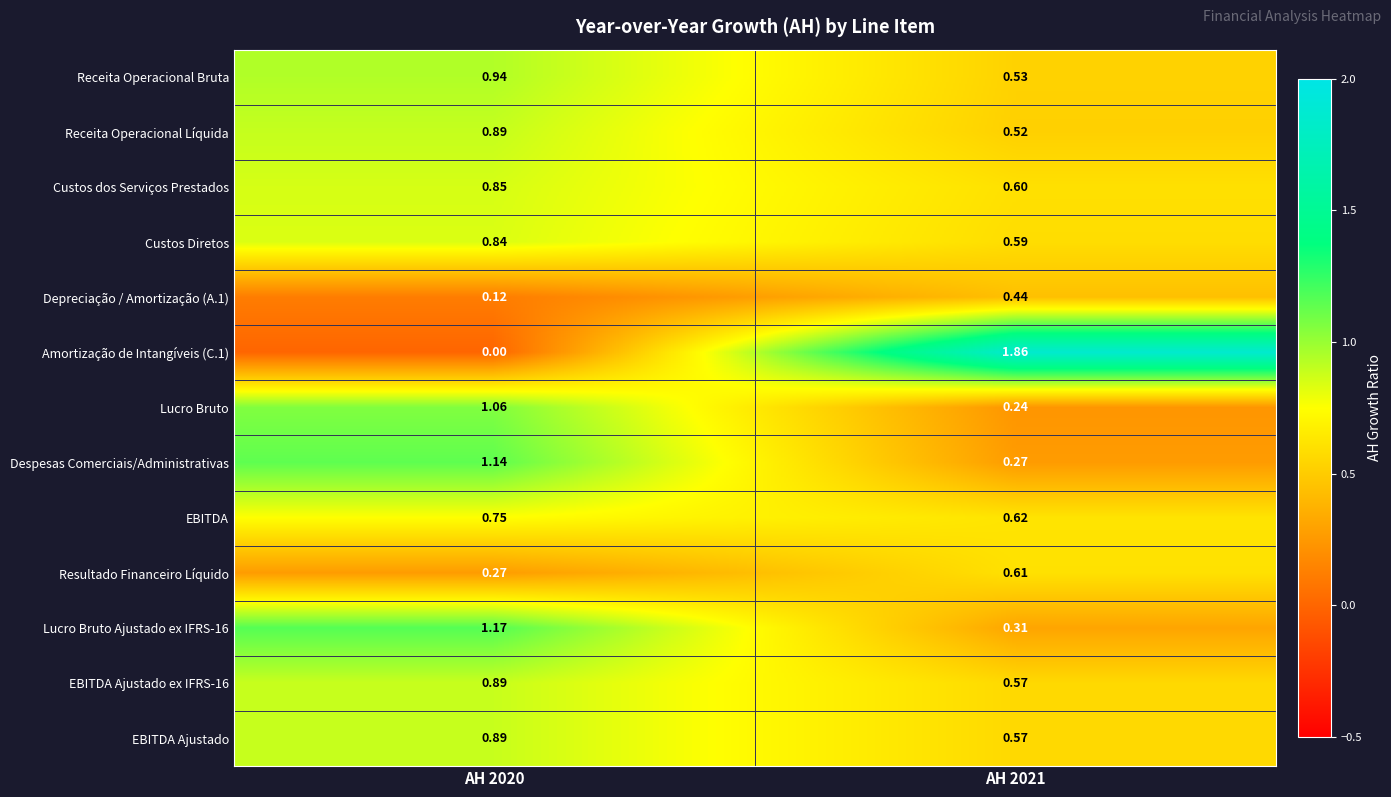

How many distinct data groups are displayed?

13